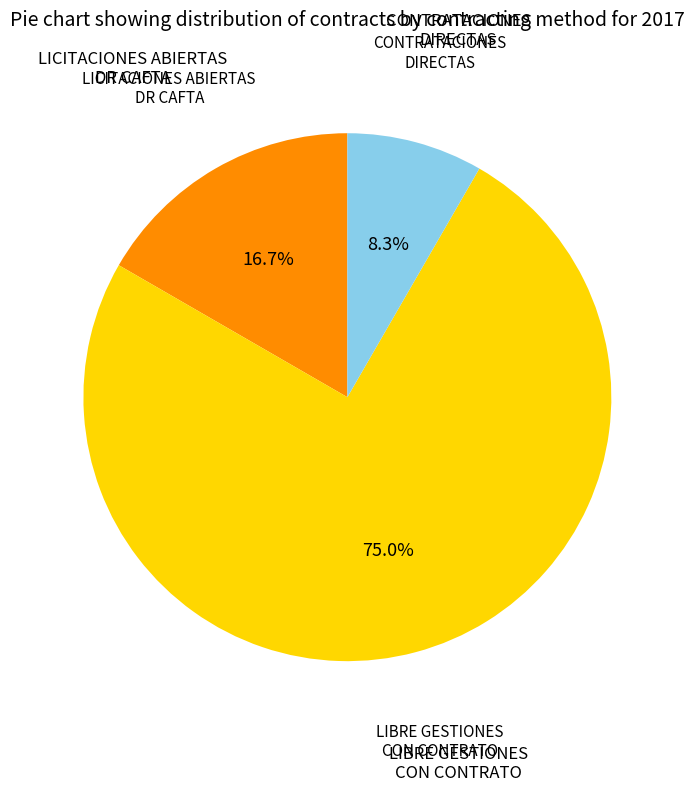

Approximately how many times larger is the value at CONTRATACIONES DIRECTAS compared to LIBRE GESTIONES CON CONTRATO?

0.1